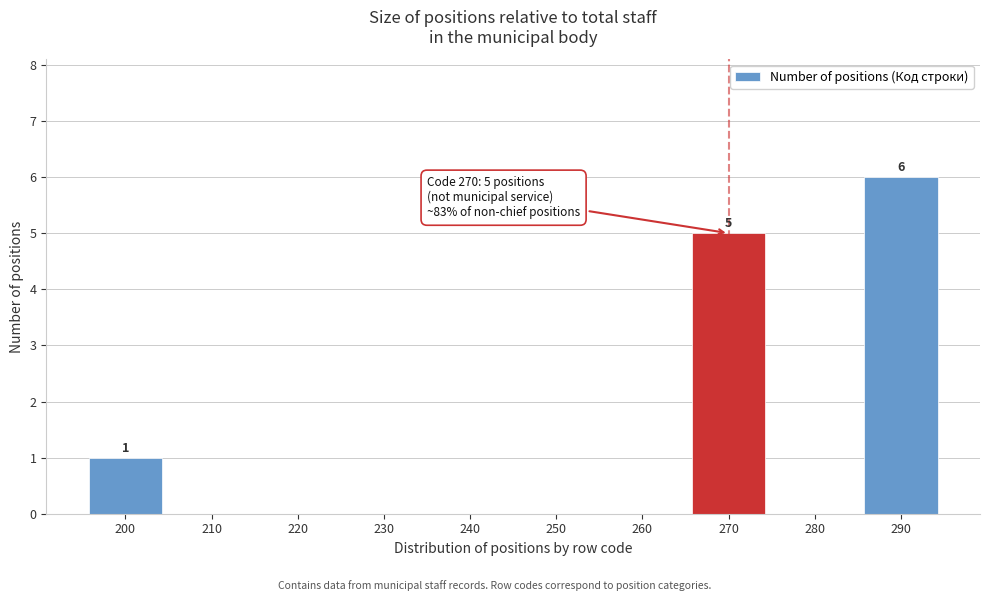

Reading left to right, extract all data points from this chart.

200=1	210=0	220=0	230=0	240=0	250=0	260=0	270=5	280=0	290=6